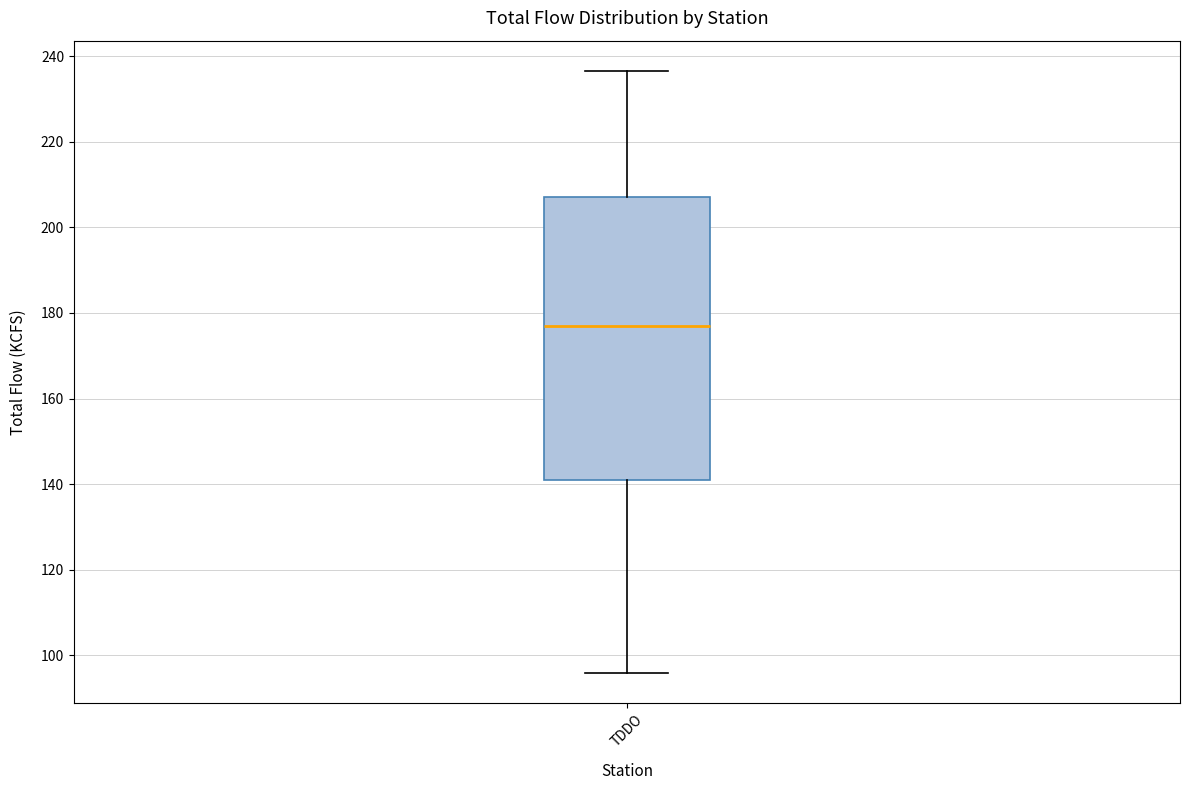

Transcribe this box plot: give where the median line is, the range the box spans, and where the two whiskers end, as read against the y-axis. The values are not printed on the chart, so give them approximately, as read against the axis.

median 176, box 140 to 208, whiskers 96 to 236